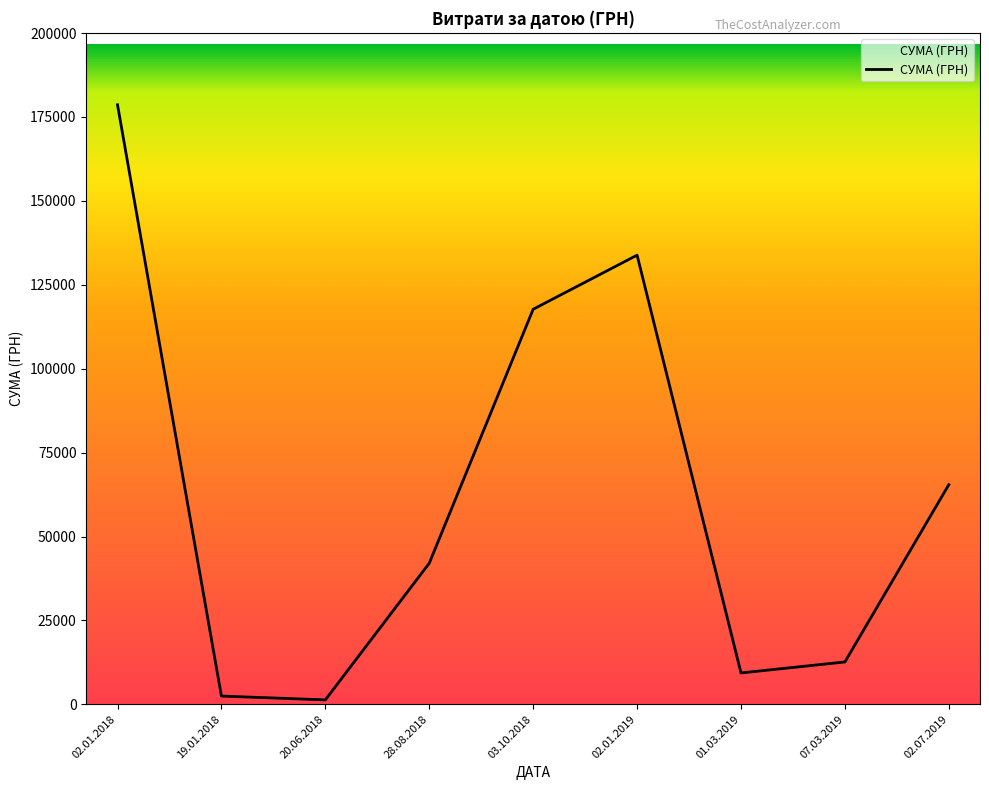

True or false: the data has more than 0 interior local peaks.

True